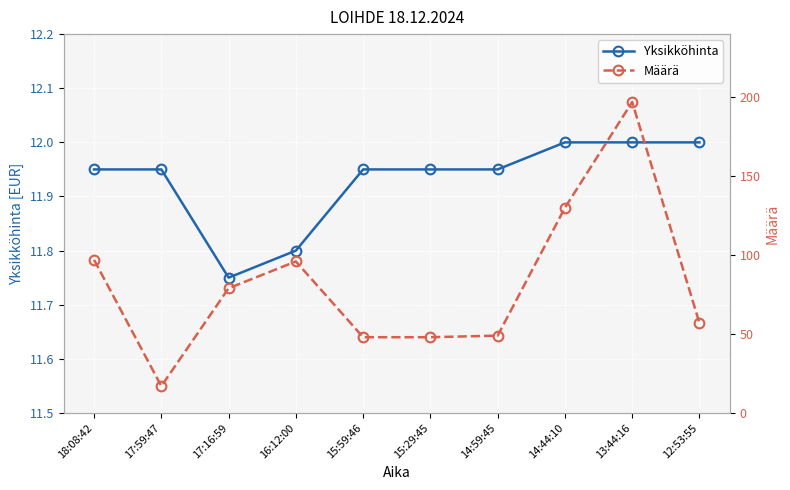

Reading left to right, transcribe all the data shown in this chart.

Yksikköhinta: 18:08:42=11.9	17:59:47=11.9	17:16:59=11.8	16:12:00=11.8	15:59:46=11.9	15:29:45=11.9	14:59:45=11.9	14:44:10=12.0	13:44:16=12.0	12:53:55=12.0
Määrä: 18:08:42=97.0	17:59:47=17.0	17:16:59=79.0	16:12:00=96.0	15:59:46=48.0	15:29:45=48.0	14:59:45=49.0	14:44:10=130.0	13:44:16=197.0	12:53:55=57.0